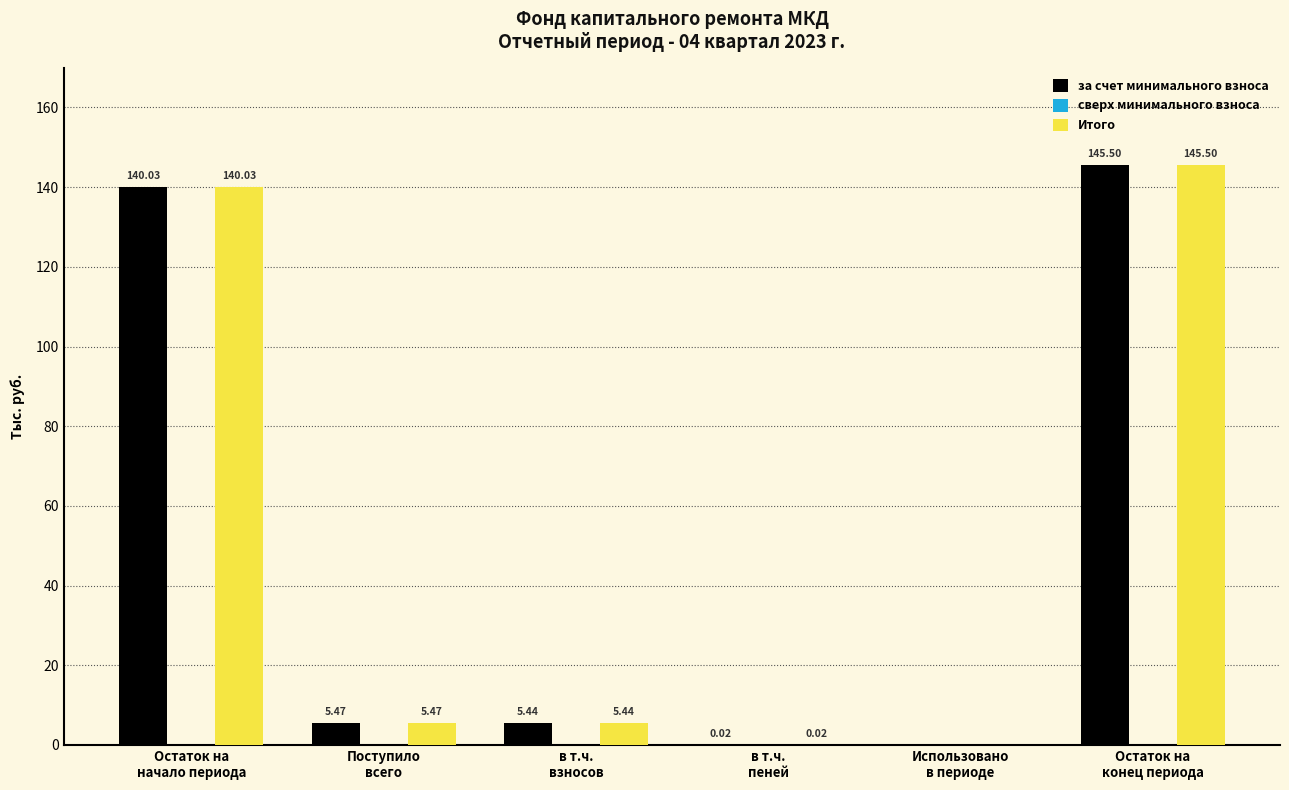

What is the total value across all series at в т.ч.
взносов?

10.9